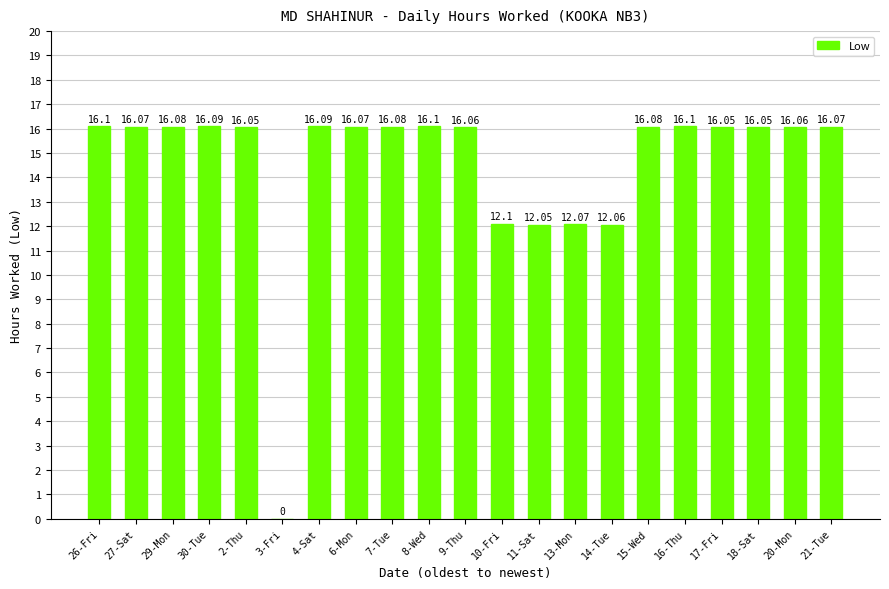

Read the value at 10-Fri.

12.1